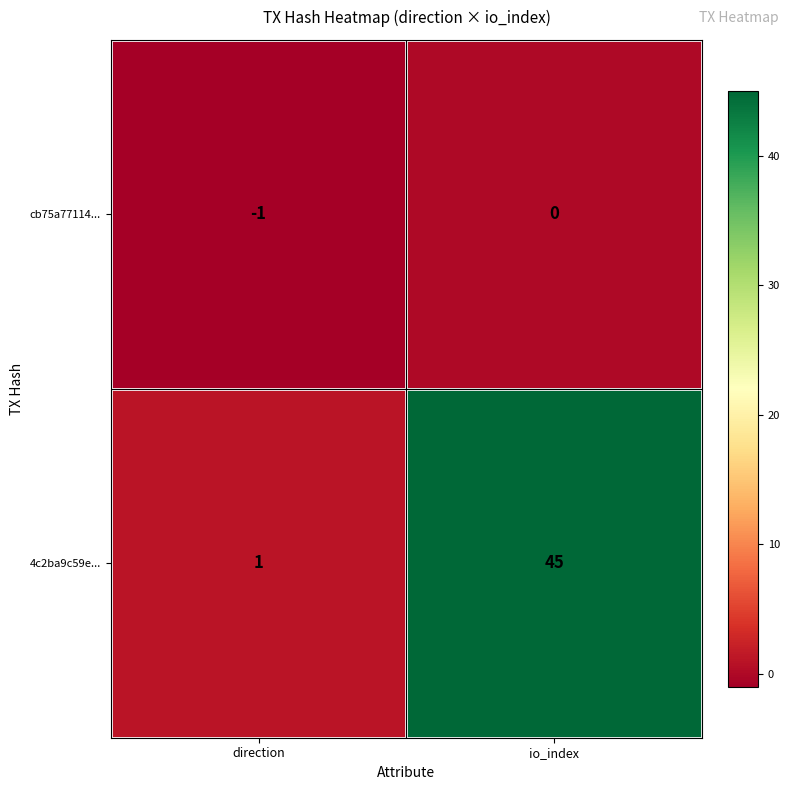

Is the value of 4c2ba9c59e... at direction greater than the value of cb75a77114... at direction?

Yes